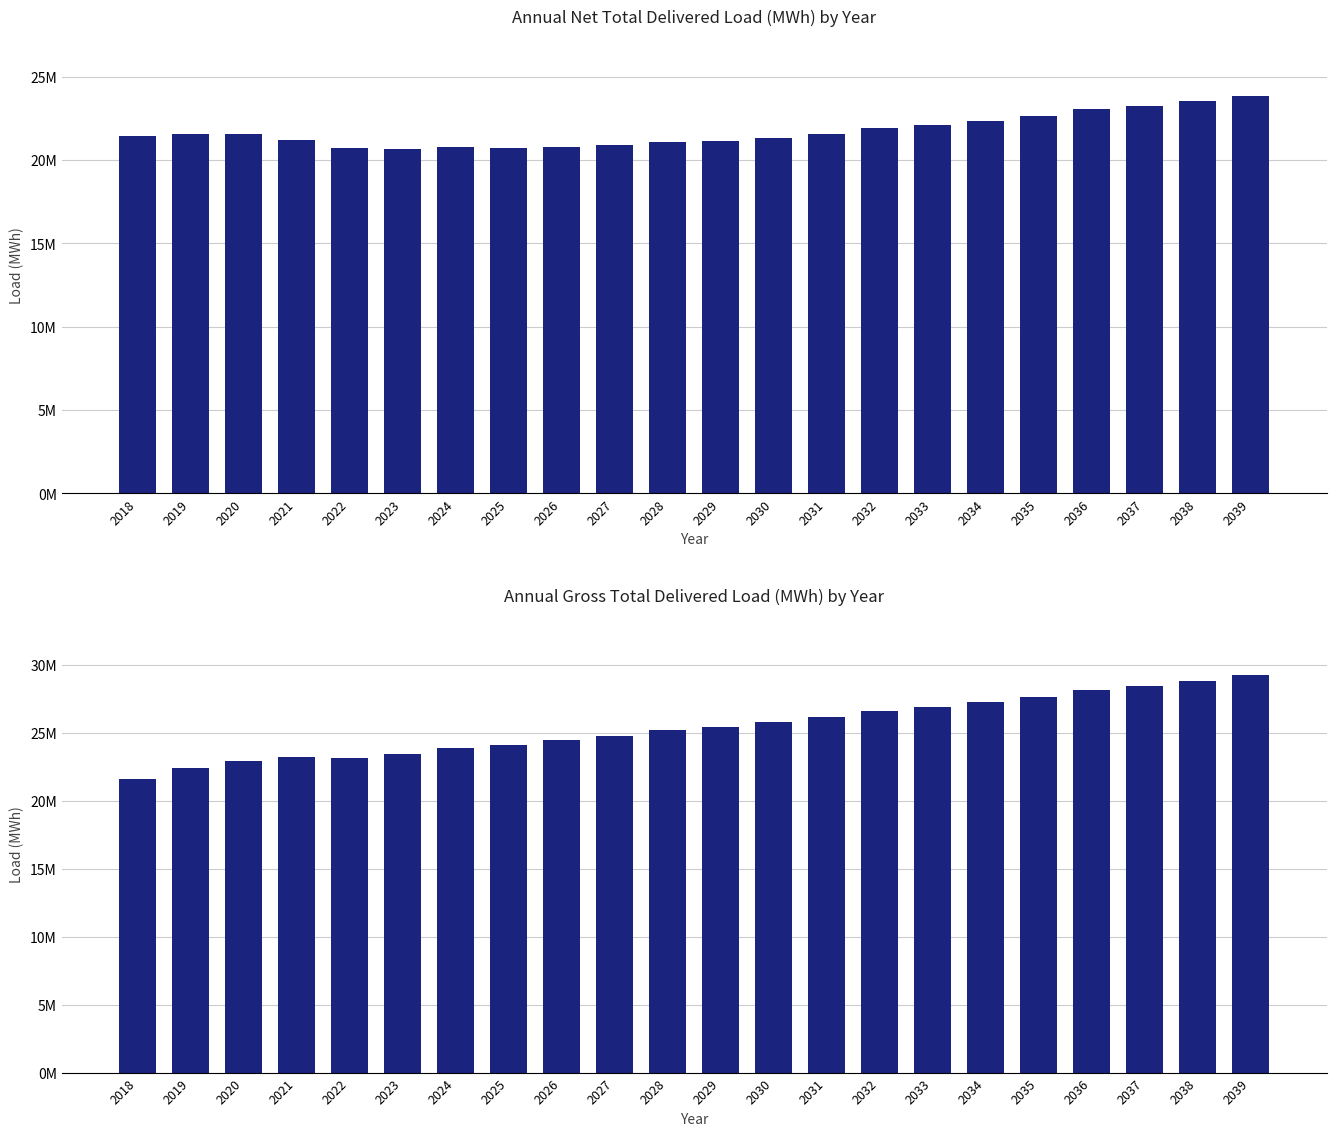

True or false: Total Delivered (Net) has a value of 40171596 at 2037.

False